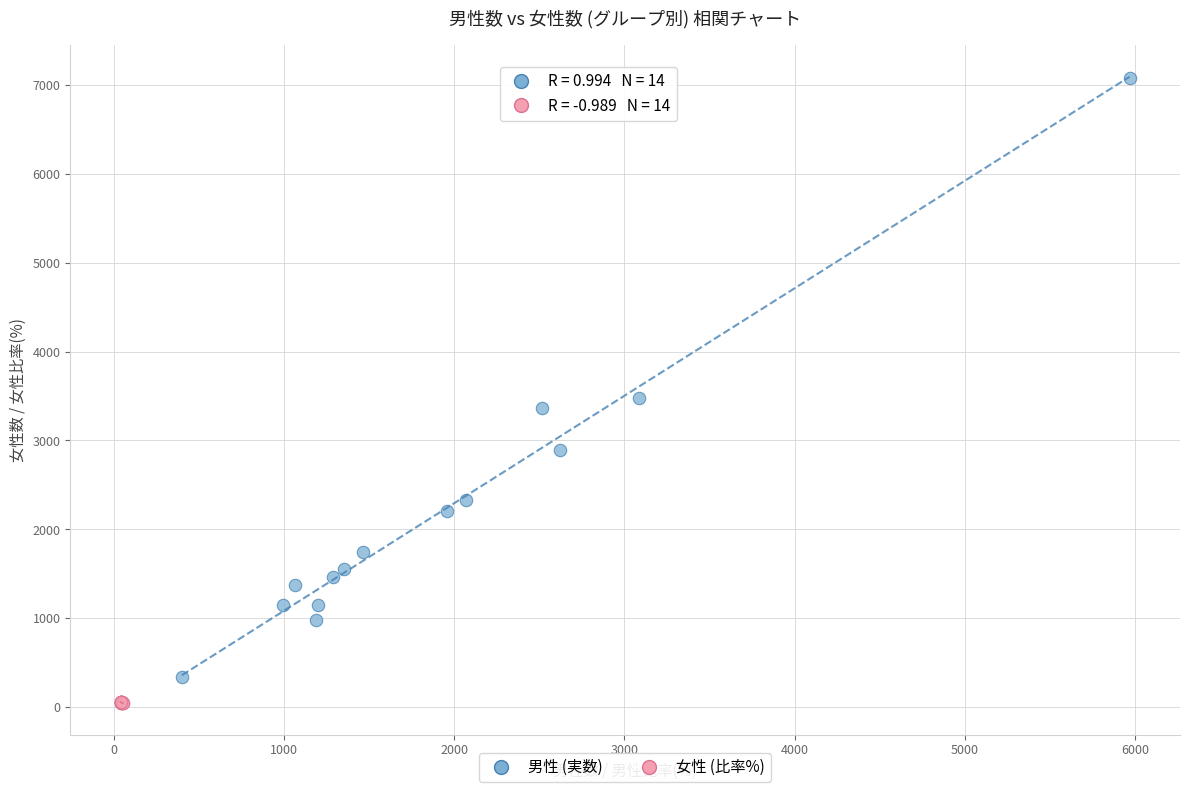

Which series contains the highest Y value?

男性 (実数)